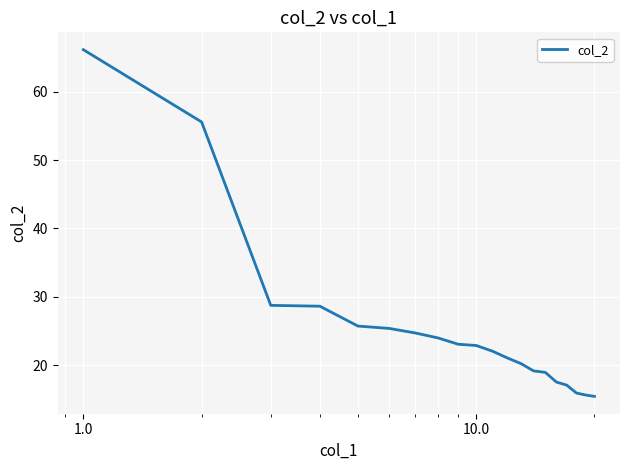

What is the difference between the maximum and minimum values?

50.7